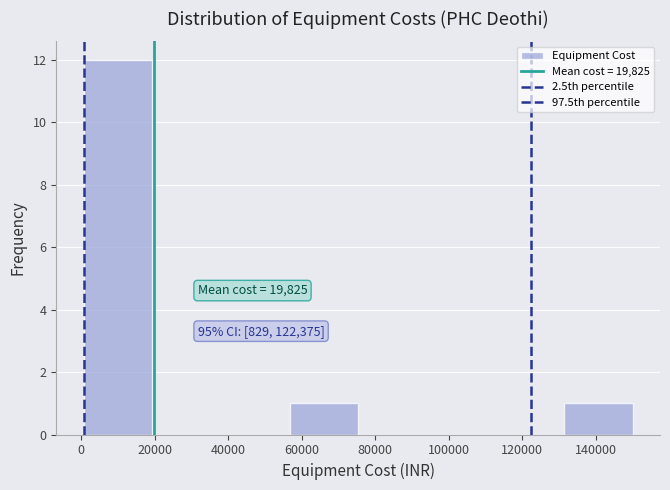

Which range on the x-axis has the tallest bar?

0 to 20000